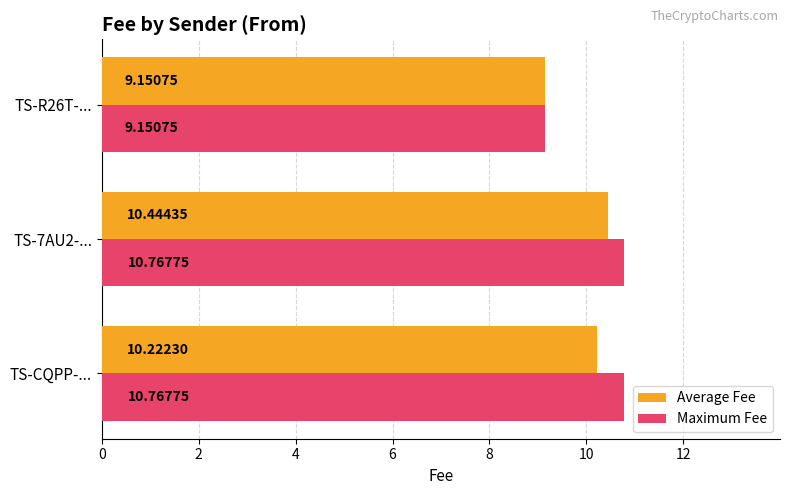

Is the value of Average Fee at TS-CQPP-... greater than the value of Maximum Fee at TS-CQPP-...?

No